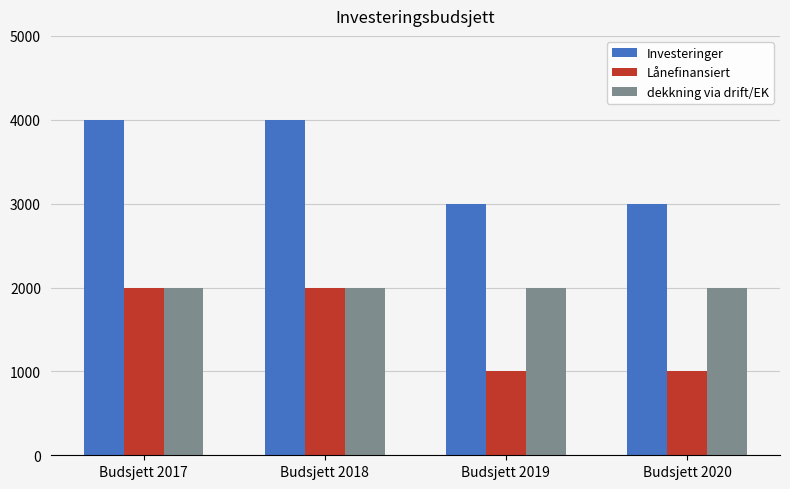

Rank the series by their average value, from lowest to highest.

Lånefinansiert, dekkning via drift/EK, Investeringer